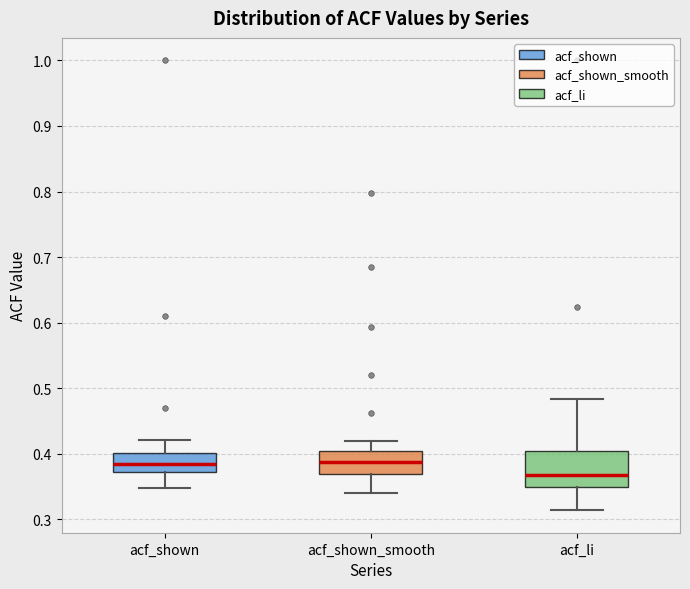

Reading left to right, read every box against the y-axis: the position of its median line, the range the box covers, and the ends of its whiskers. The values are not printed on the chart, so give them approximately, as read against the axis.

acf_shown: median 0.39, box 0.37 to 0.40, whiskers 0.35 to 0.42
acf_shown_smooth: median 0.39, box 0.37 to 0.40, whiskers 0.34 to 0.42
acf_li: median 0.37, box 0.35 to 0.40, whiskers 0.31 to 0.48